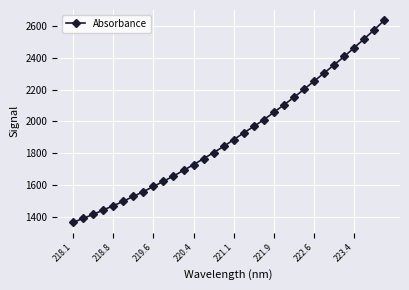

What is the greatest value displayed?

2636.6